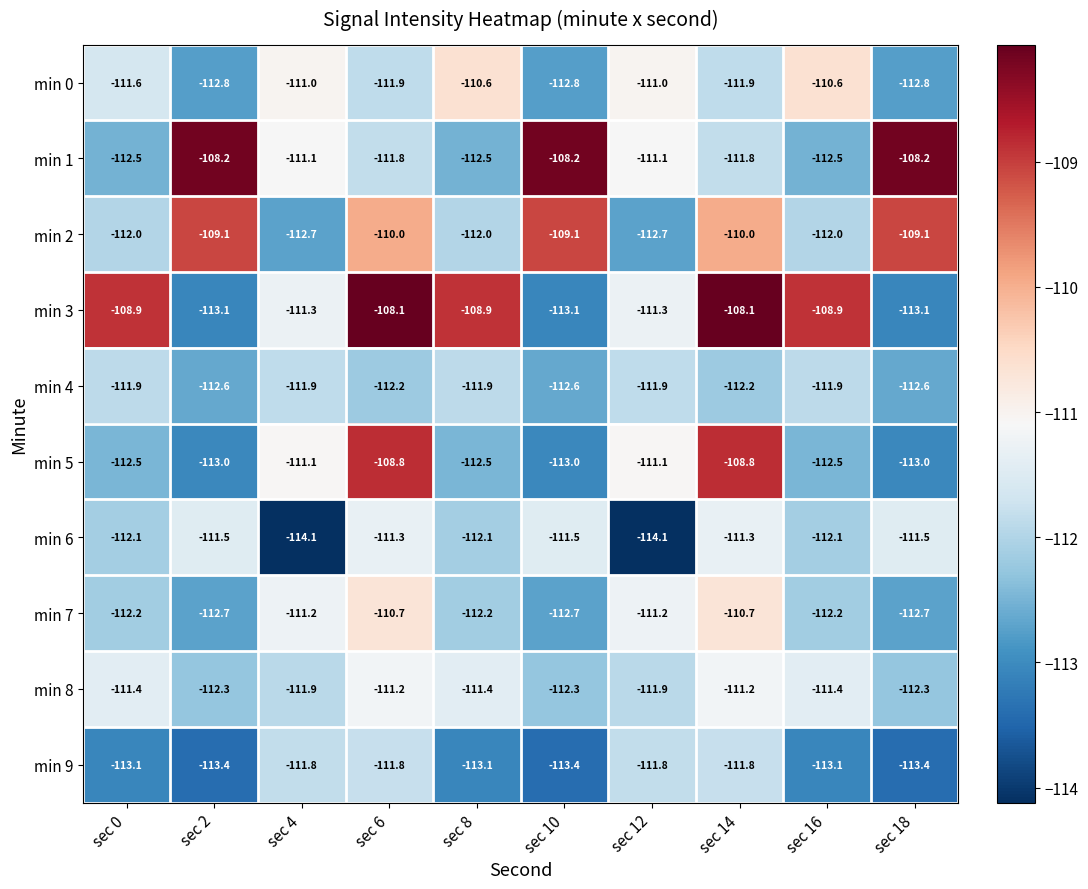

What is the total value across all series at sec 0?

-1118.2